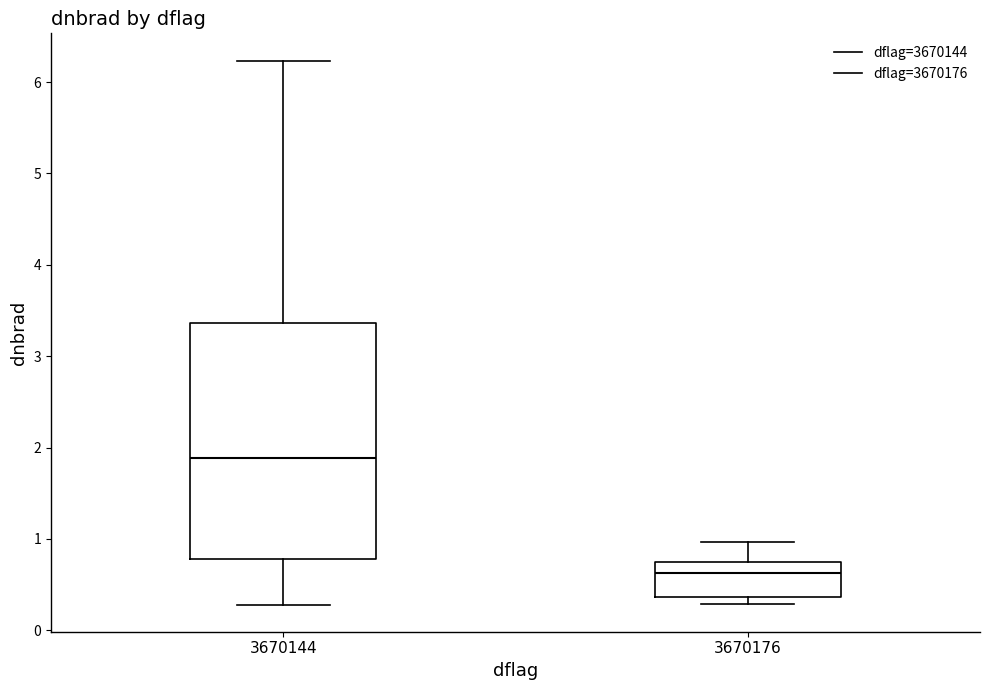

Reading left to right, read every box against the y-axis: the position of its median line, the range the box covers, and the ends of its whiskers. The values are not printed on the chart, so give them approximately, as read against the axis.

3670144: median 1.9, box 0.8 to 3.4, whiskers 0.3 to 6.2
3670176: median 0.6, box 0.4 to 0.8, whiskers 0.3 to 1.0